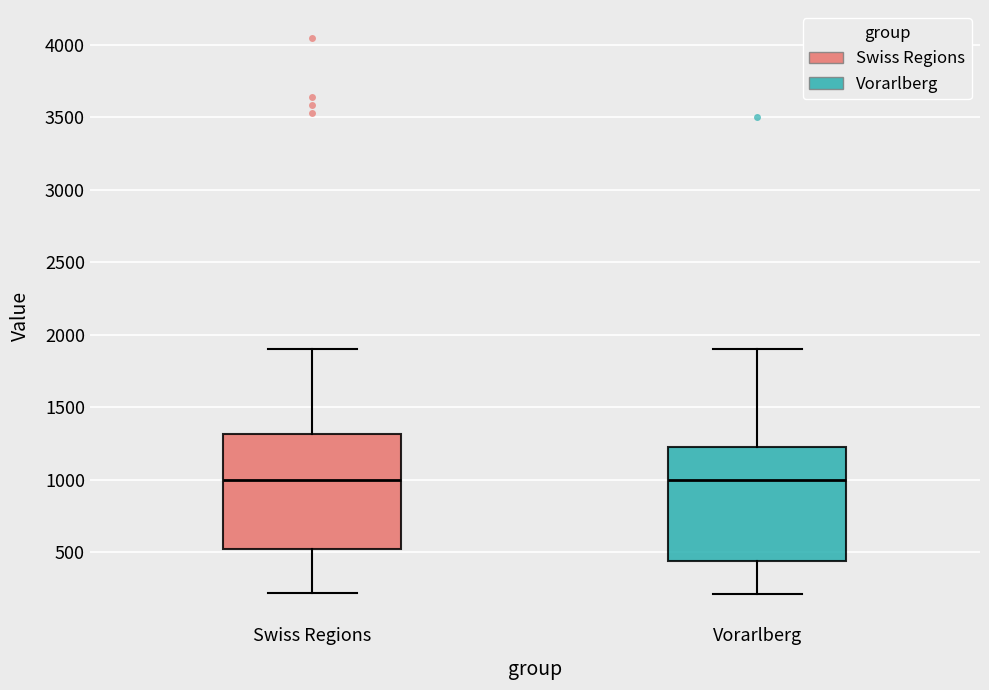

Reading left to right, transcribe this box plot: for each box, give where its median line is, the range the box spans, and where its two whiskers end, as read against the y-axis. The values are not printed on the chart, so give them approximately, as read against the axis.

Swiss Regions: median 1000, box 550 to 1300, whiskers 200 to 1900
Vorarlberg: median 1000, box 450 to 1250, whiskers 200 to 1900